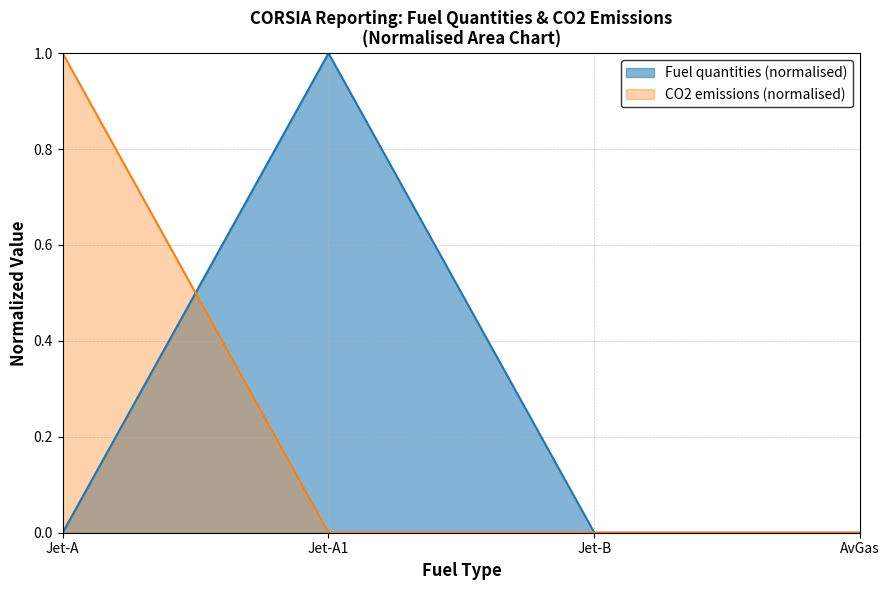

What is the difference between the maximum and second lowest values in the Fuel quantities (t) series?

1